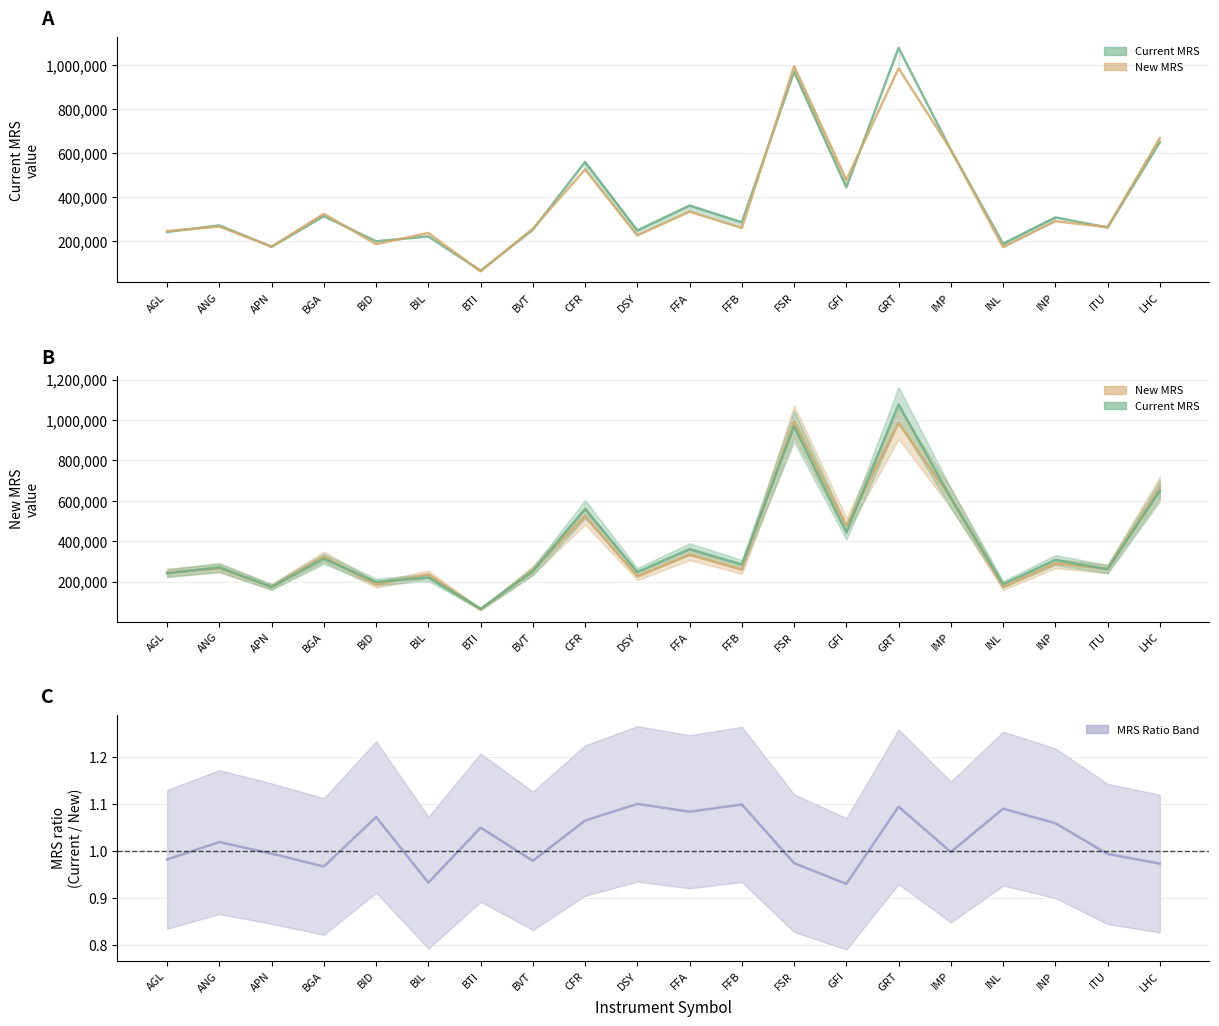

What is the minimum value for Current MRS?

64711.0